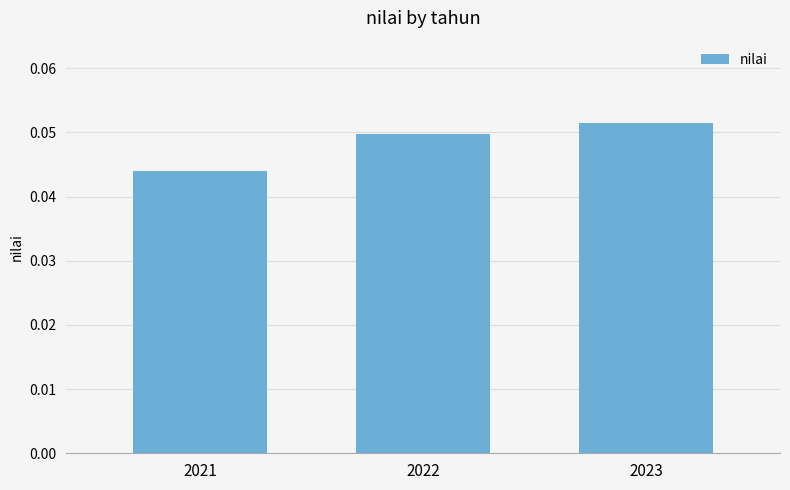

How many bars are there in total?

3